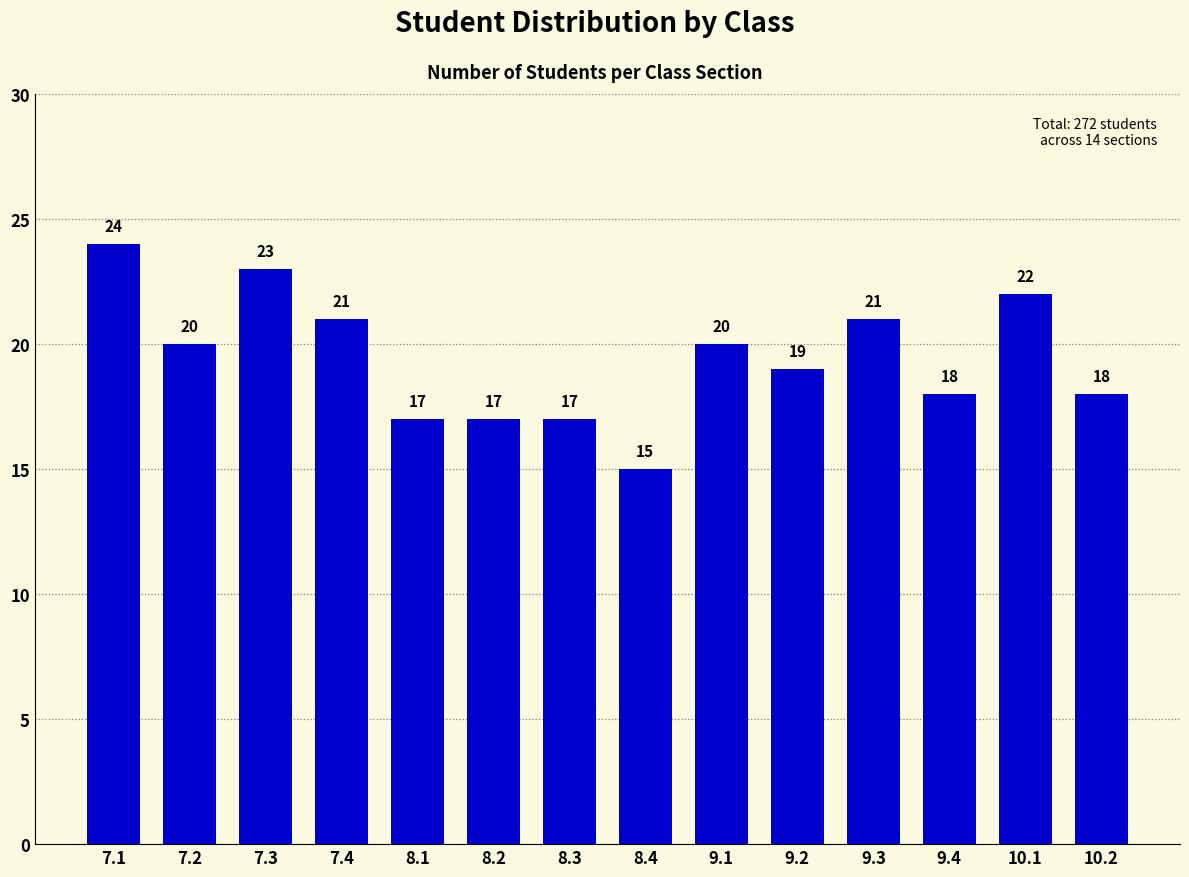

At which category does the chart reach its peak across all series?

7.1